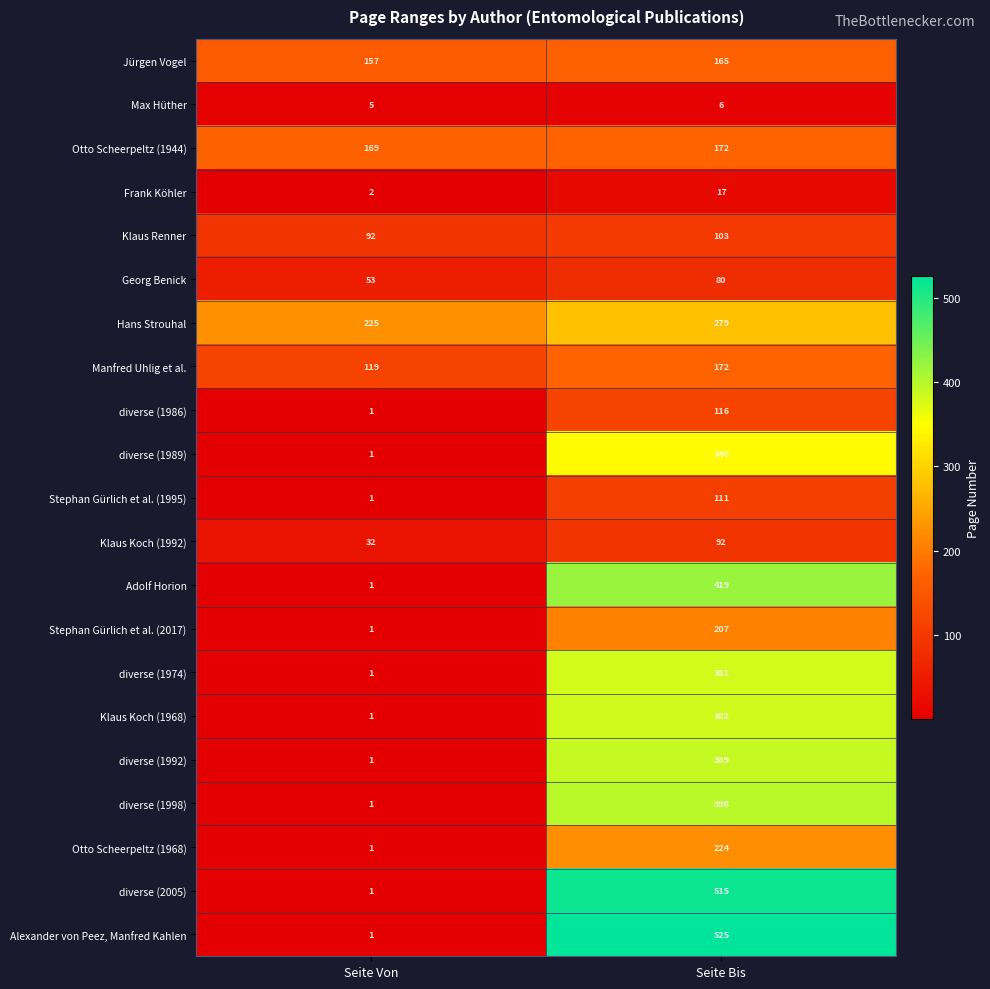

What is the greatest value displayed?

525